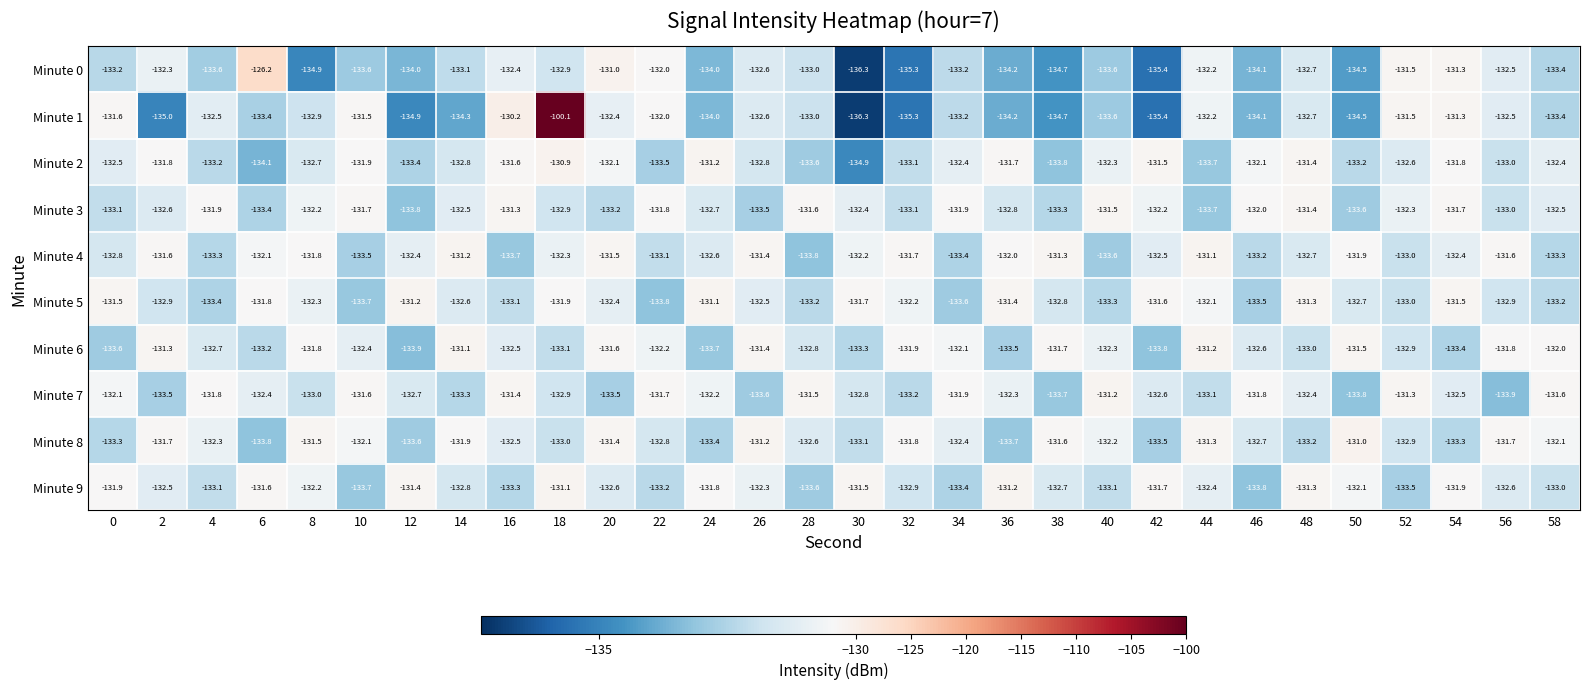

At which category is the sum across all series the highest?

18